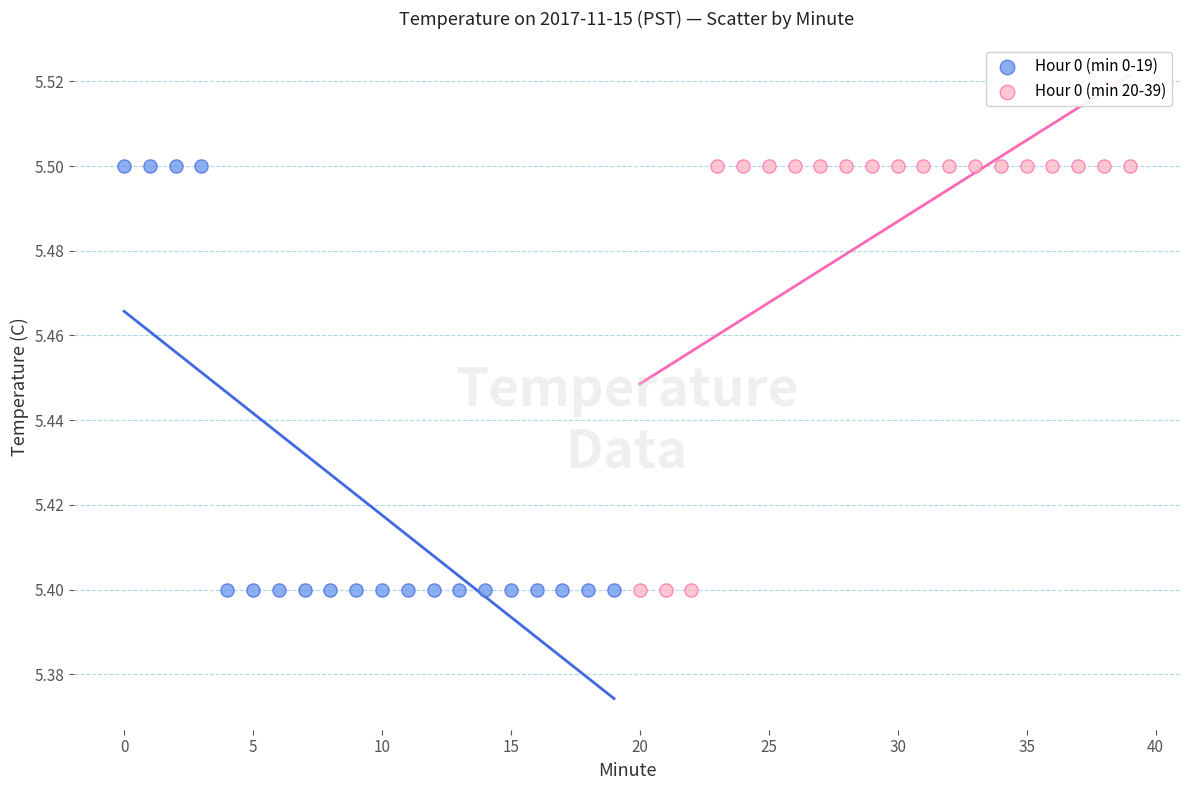

What are all the series names shown in the legend?

Hour 0 (min 0-19), Hour 0 (min 20-39)